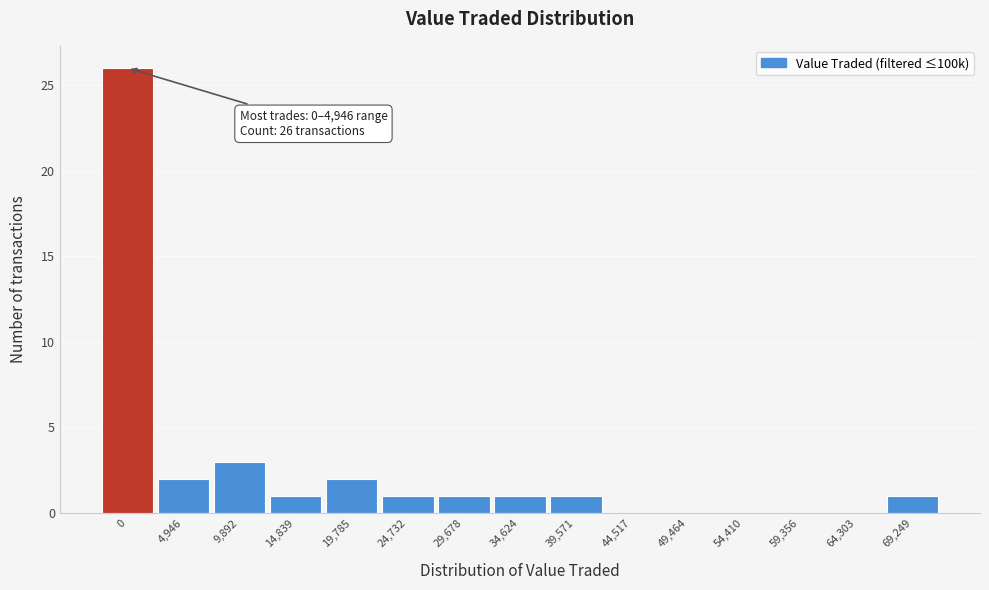

Reading left to right, what are all the values shown in this chart?

0=26	4,946=2	9,892=3	14,839=1	19,785=2	24,732=1	29,678=1	34,624=1	39,571=1	44,517=0	49,464=0	54,410=0	59,356=0	64,303=0	69,249=1